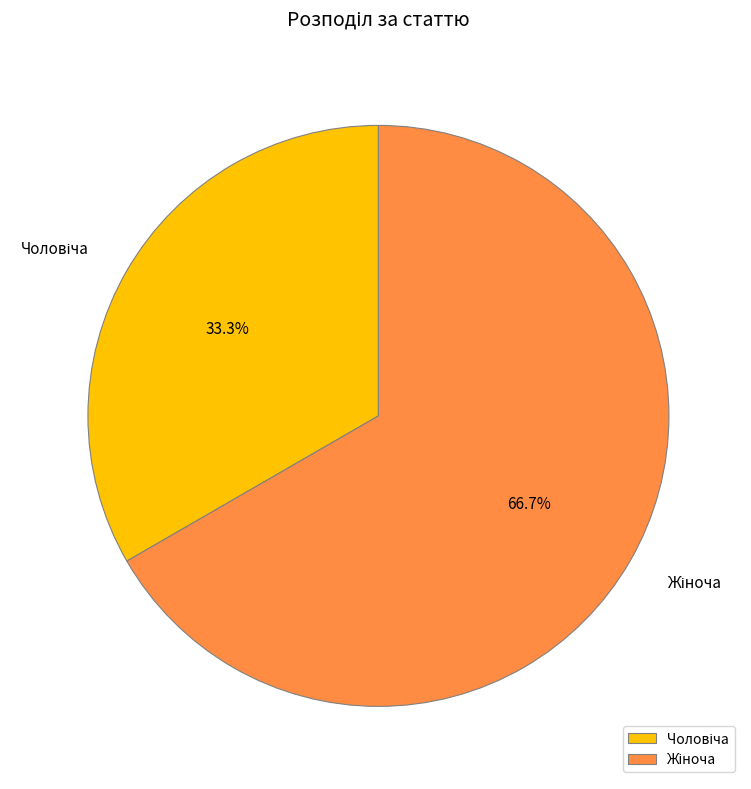

Does any single category account for the majority?

Yes